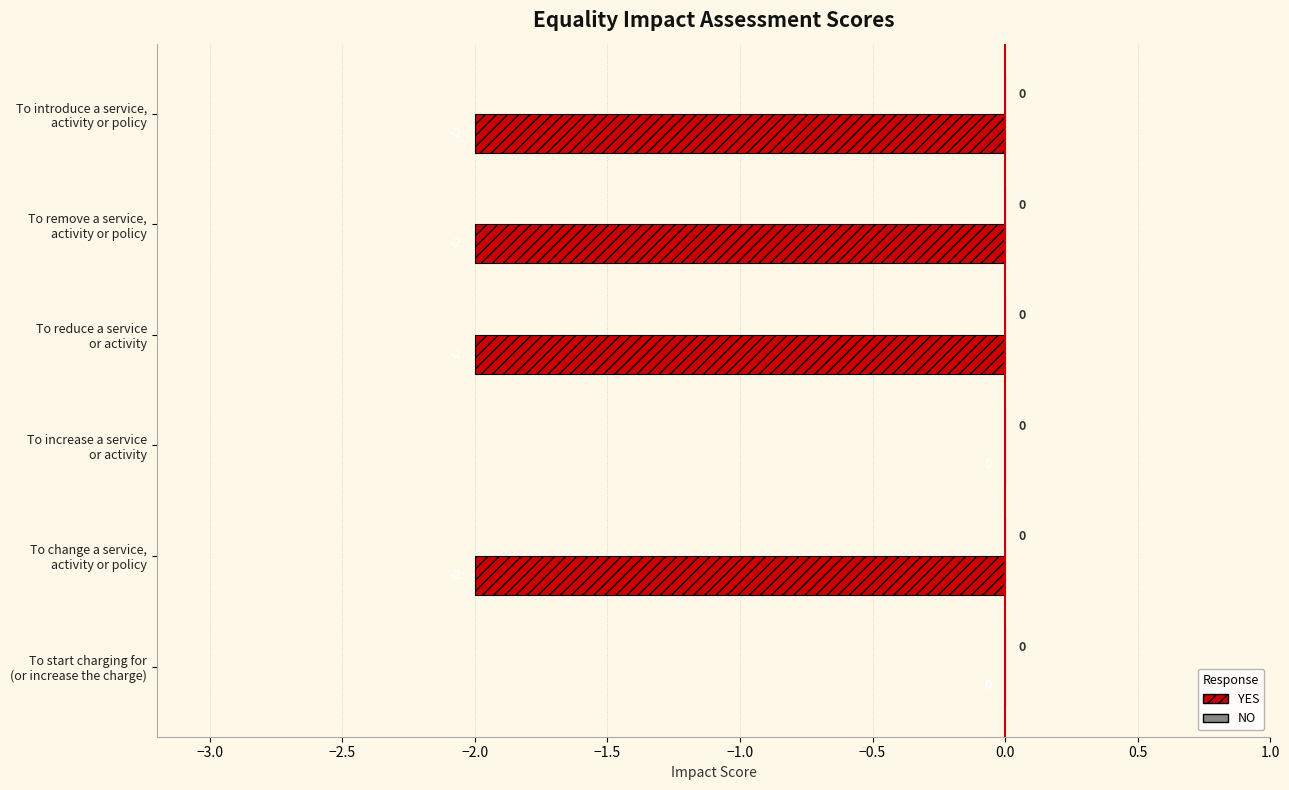

How many values are between -2 and 0?

6